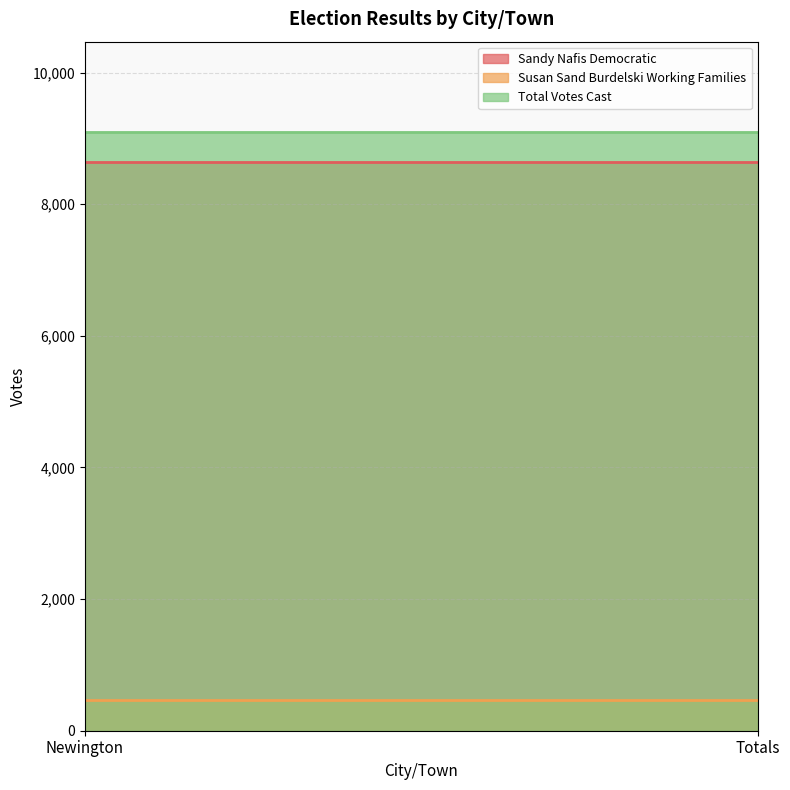

Rank the series at Totals from highest to lowest value.

Total Votes Cast, Sandy Nafis Democratic, Susan Sand Burdelski Working Families